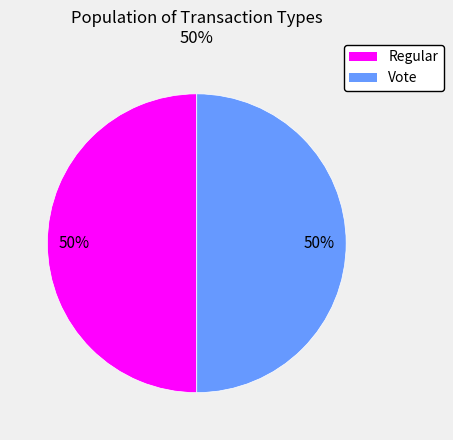

Do Vote and Regular together represent more than half of the pie?

Yes